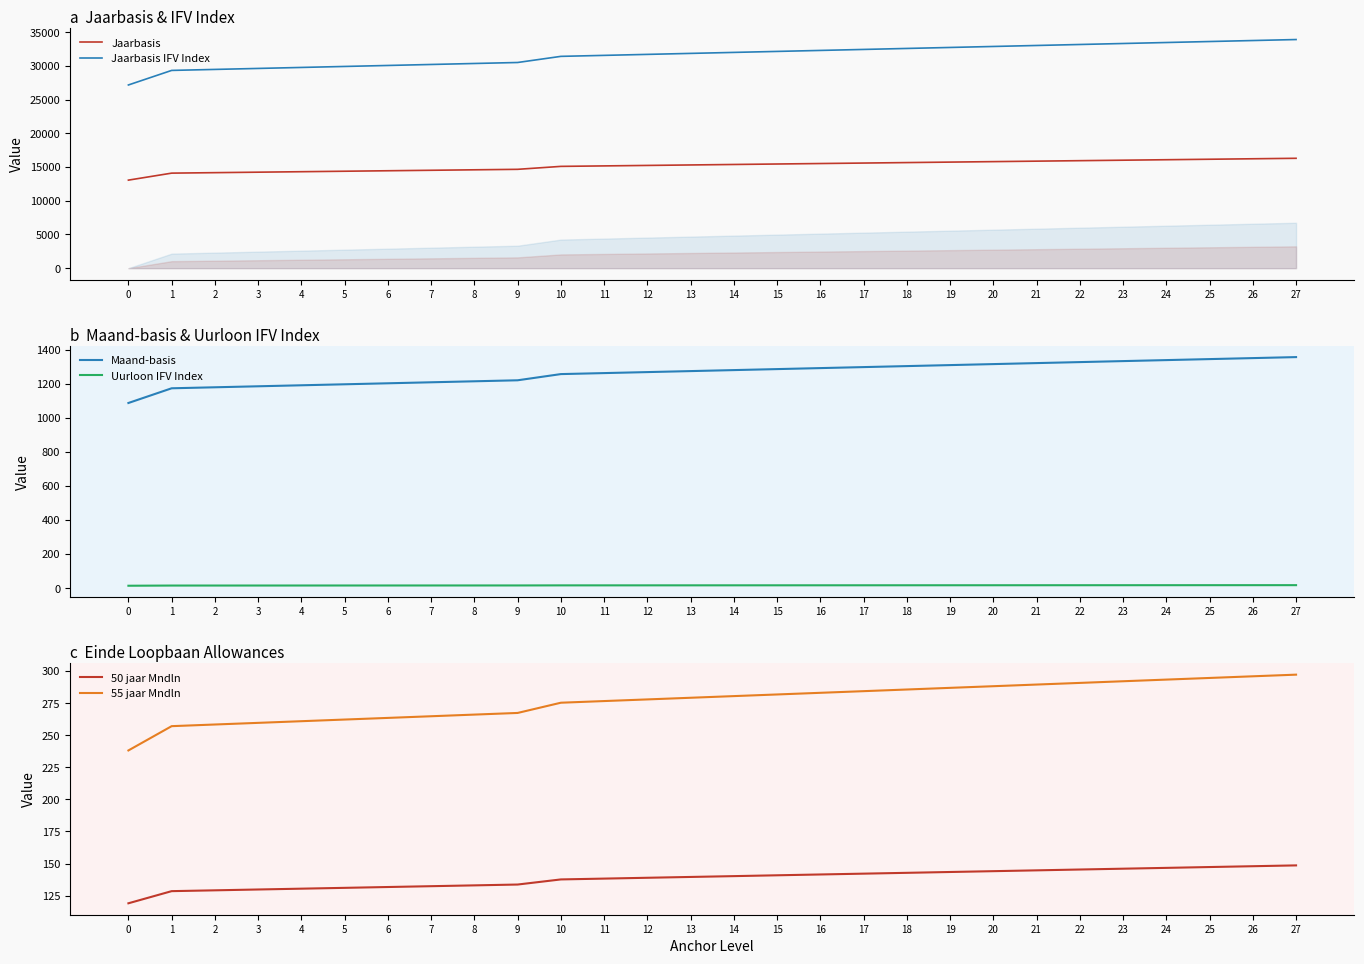

What are all the series names shown in the legend?

Jaarbasis, Jaarbasis IFV Index, Maand-basis, Uurloon IFV Index, 50 jaar Mndln, 55 jaar Mndln